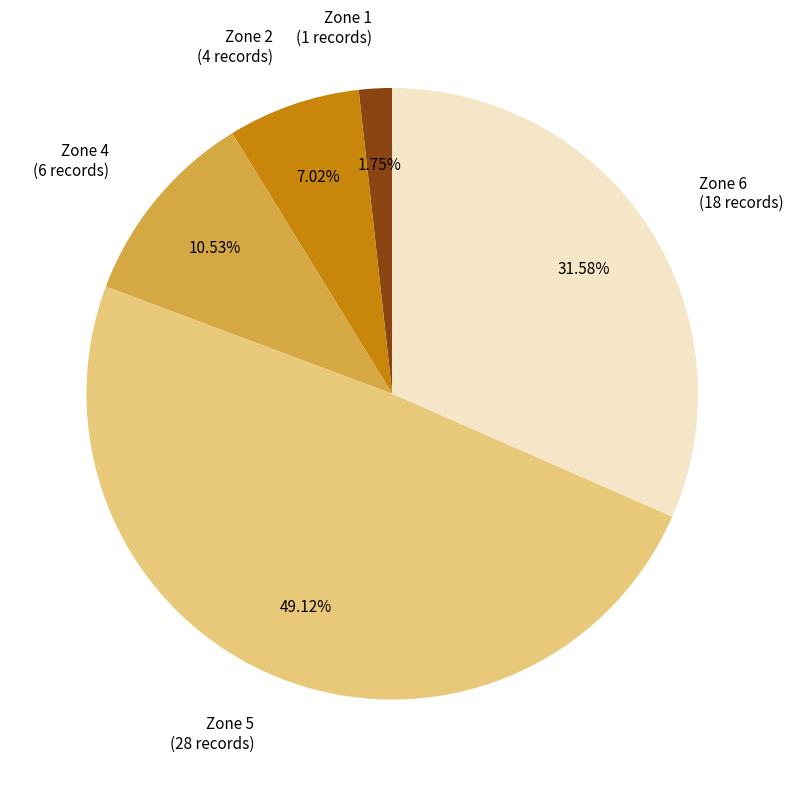

Is Zone 4 the majority of the pie?

No